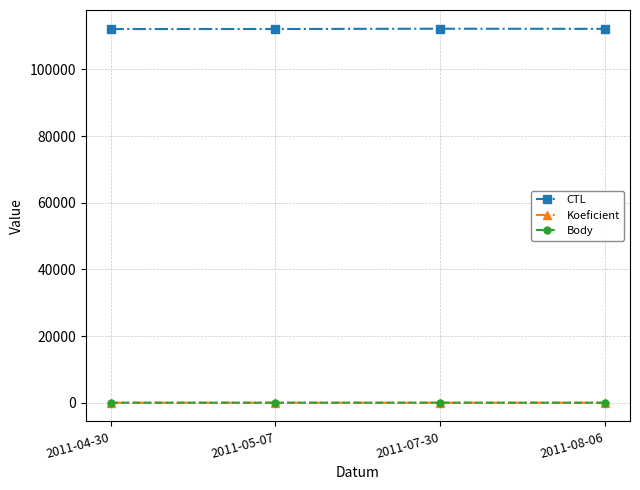

At how many categories does at least one series exceed 37441?

4